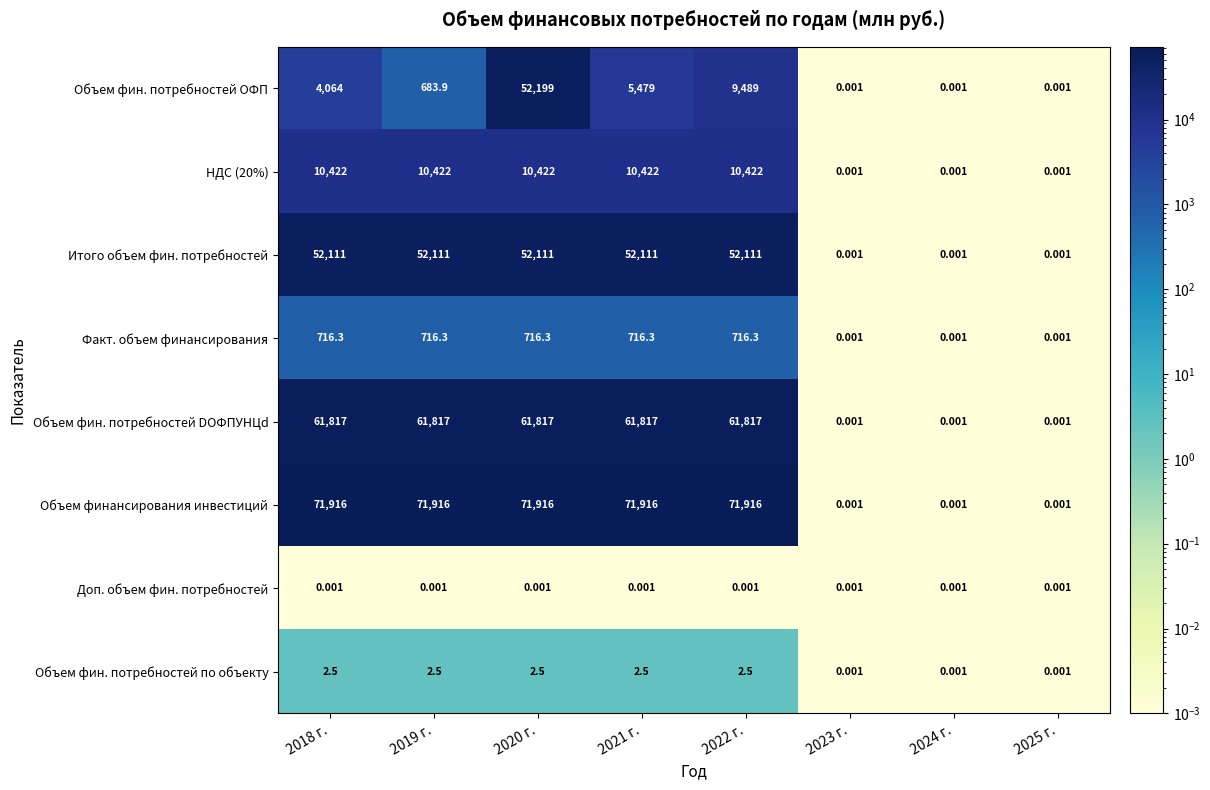

List the series in order of their peak value, highest first.

Объем финансирования инвестиций, Объем фин. потребностей DОФПУНЦd, Объем фин. потребностей ОФП, Итого объем фин. потребностей, НДС (20%), Факт. объем финансирования, Объем фин. потребностей по объекту, Доп. объем фин. потребностей